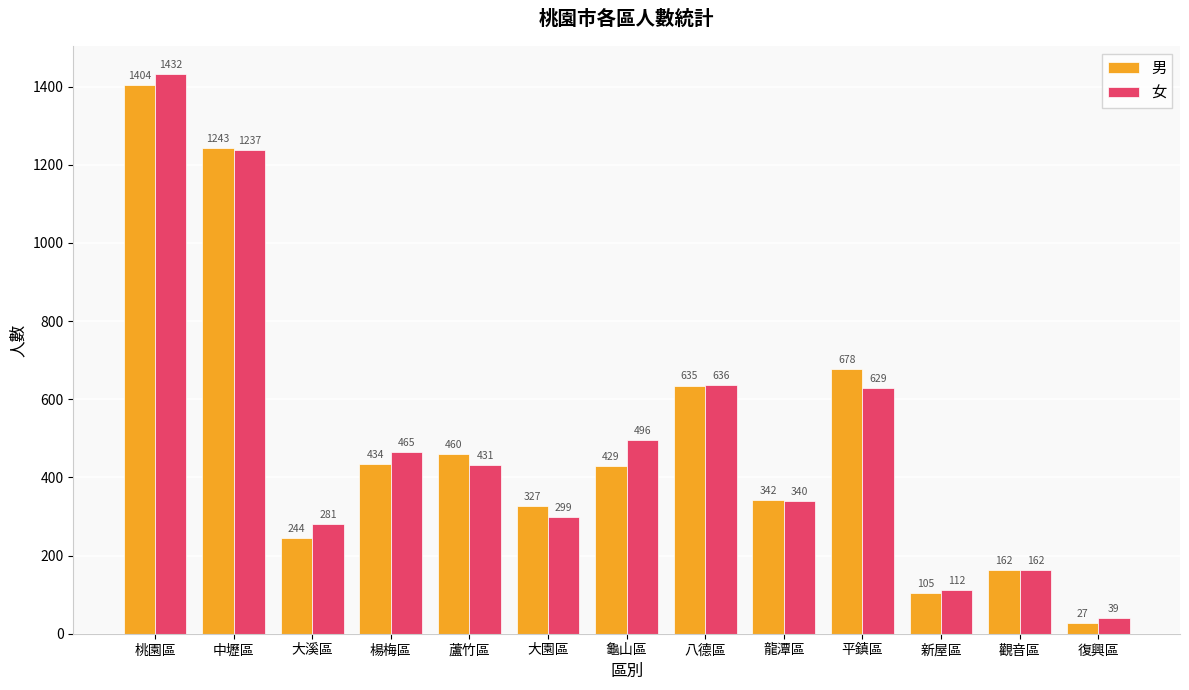

Reading right to left, what are all the values shown in this chart?

男: 27	162	105	678	342	635	429	327	460	434	244	1243	1404
女: 39	162	112	629	340	636	496	299	431	465	281	1237	1432